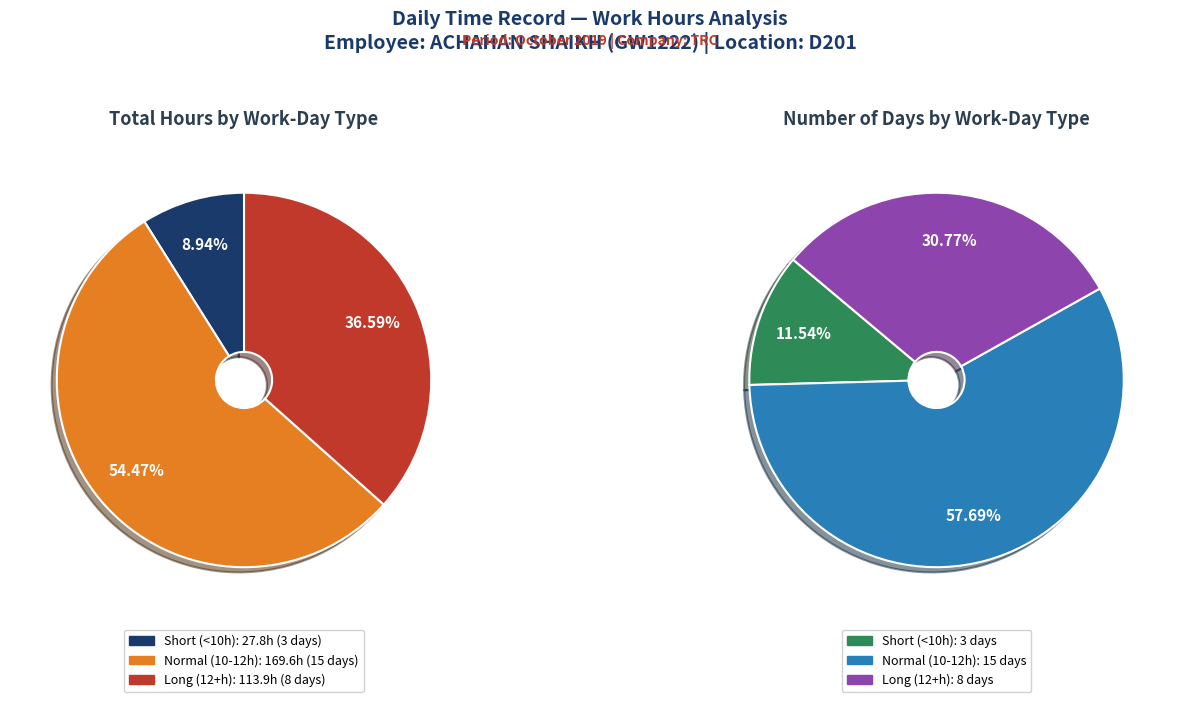

Does 3 account for over 50% of the chart?

No